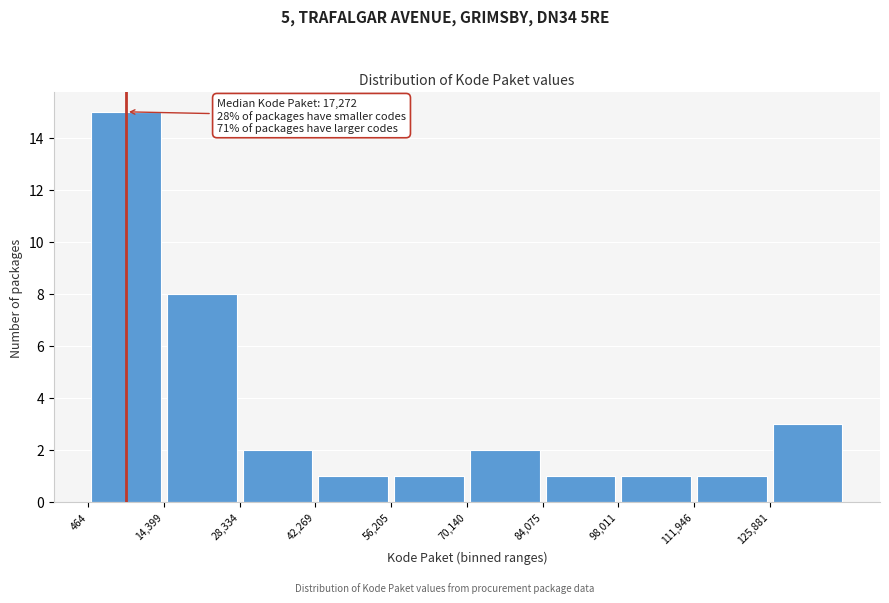

Which range on the x-axis has the tallest bar?

0 to 14000